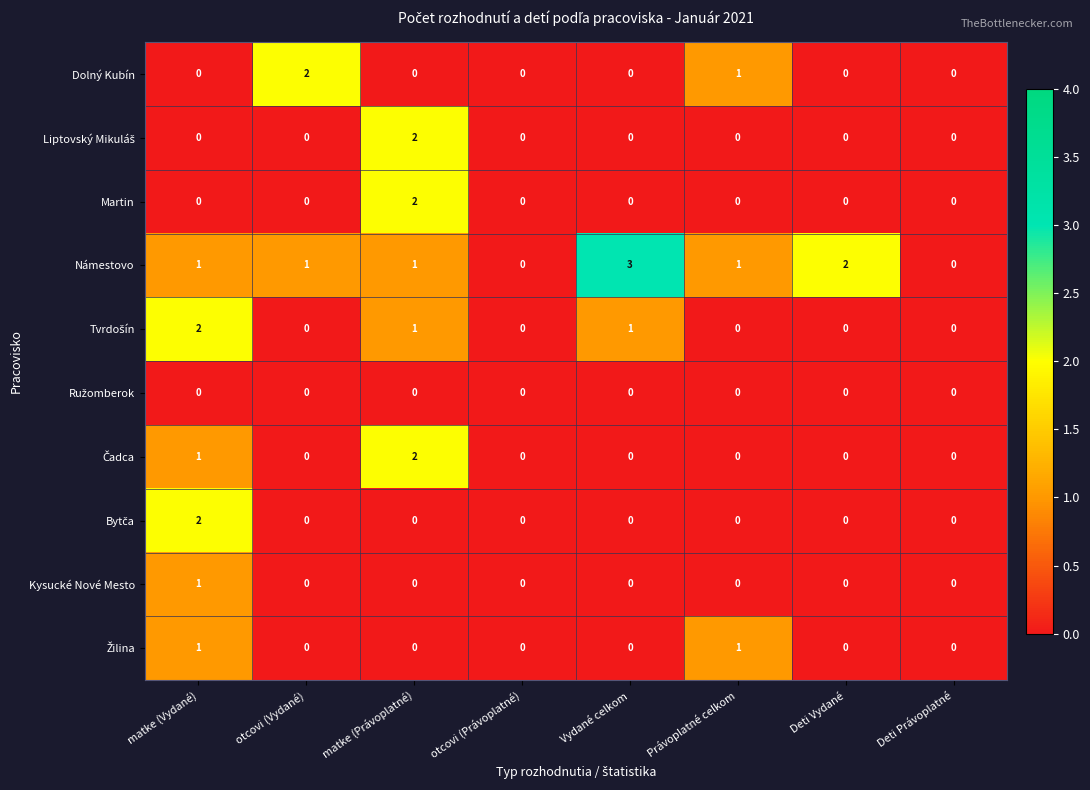

Which series has the largest range (max minus min)?

Námestovo